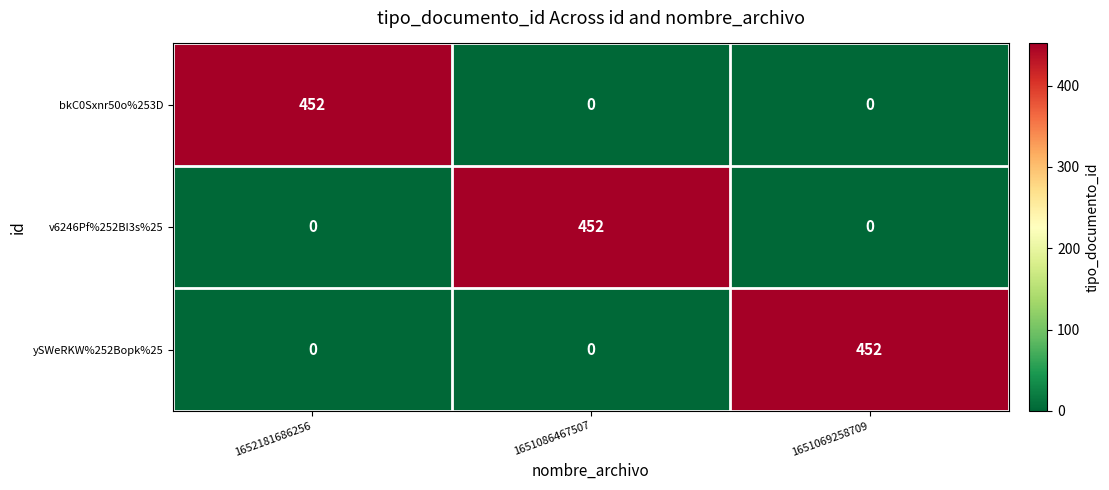

The ySWeRKW%252Bopk%25 series shows 146 at 1652181686256. True or false?

False